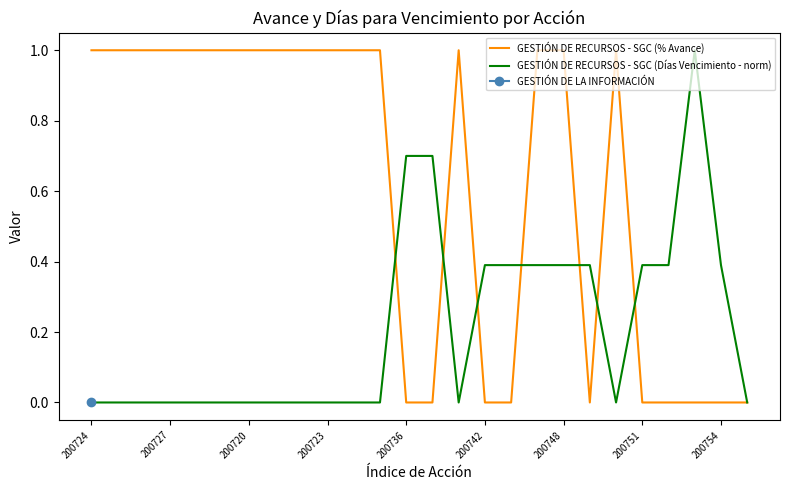

The value of GESTIÓN DE RECURSOS - SGC (% Avance) at 200727 is 0.5. True or false?

False